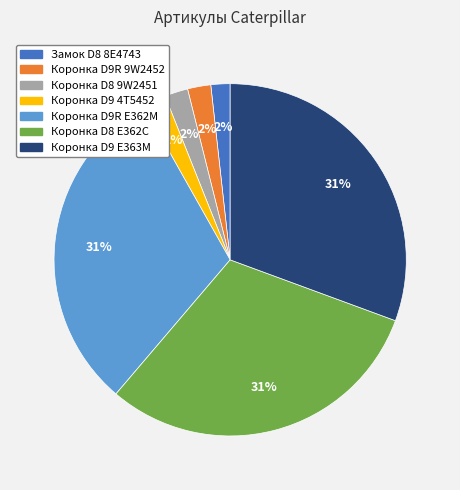

Which has a higher value, Коронка D8 9W2451 or Коронка D8 E362C?

Коронка D8 E362C